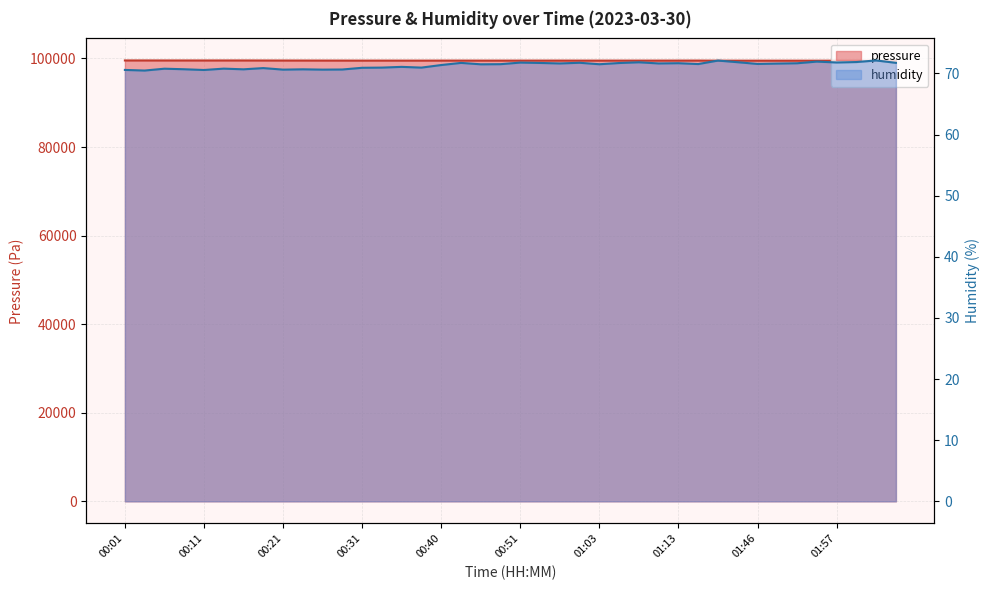

What is the difference between the maximum and minimum values in the pressure series?

68.4